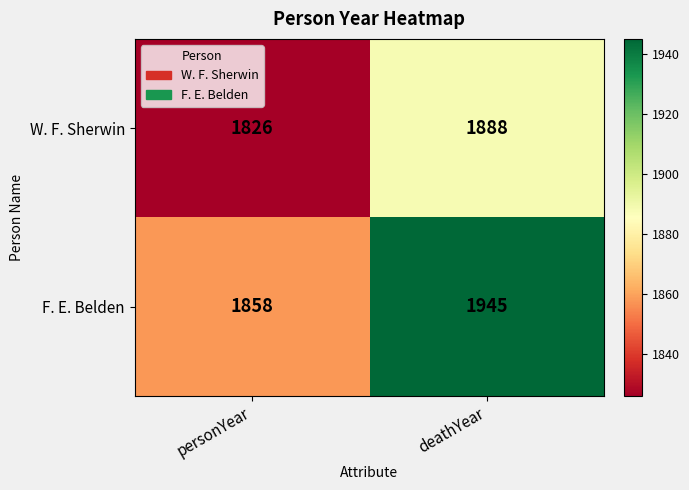

Reading right to left, list all the values displayed in this chart.

W. F. Sherwin: 1888	1826
F. E. Belden: 1945	1858